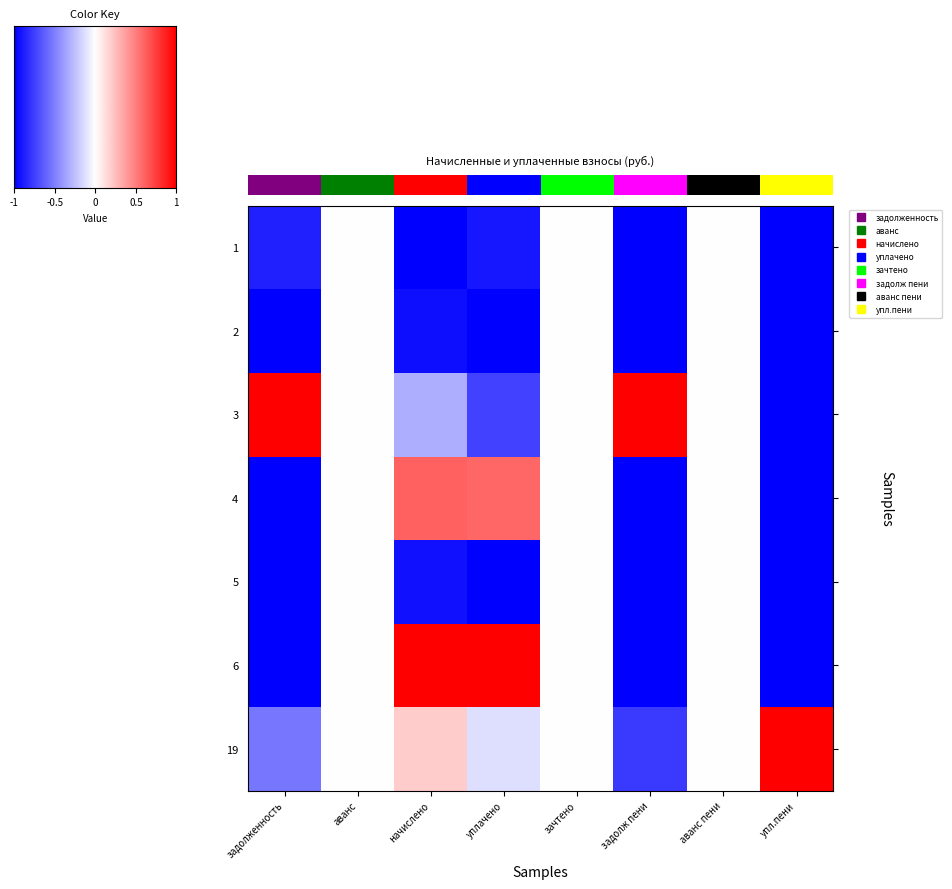

Between задолженность and аванс, which is larger?

аванс